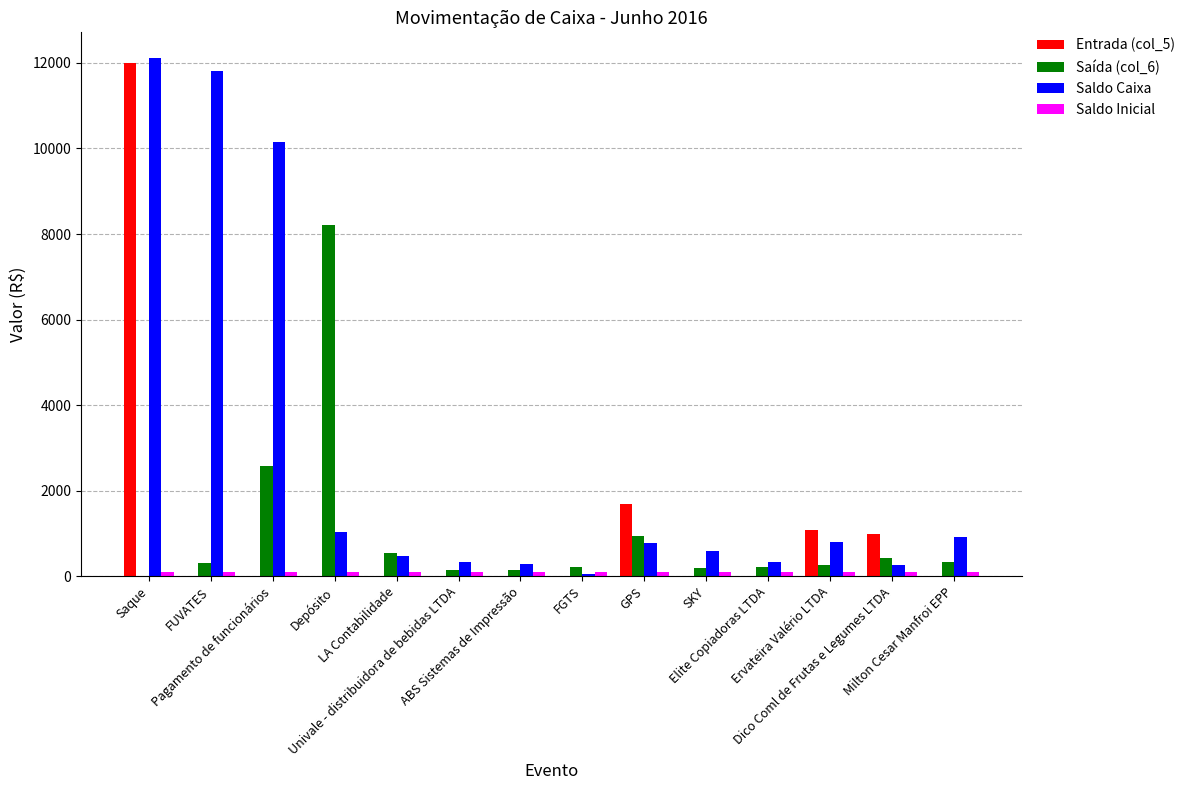

Does the chart contain stacked bars?

No